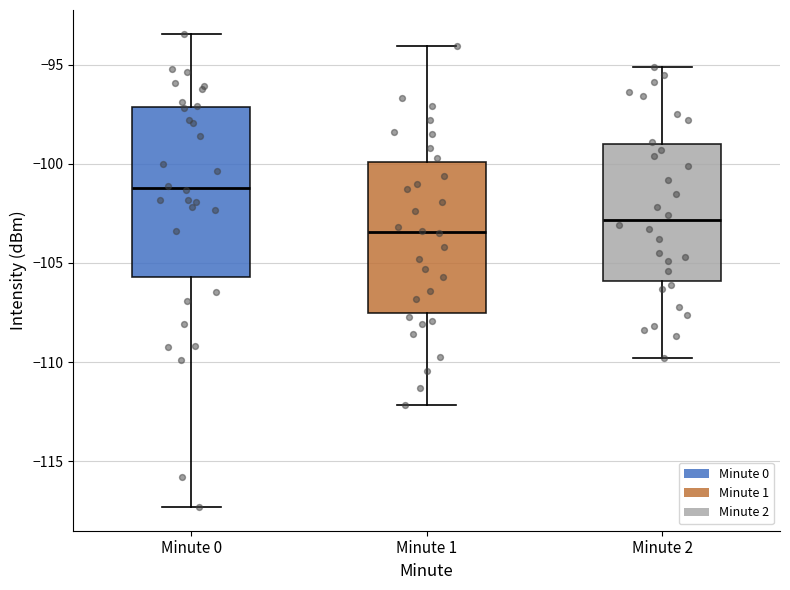

Which box is the tallest, from its lower edge to its upper edge?

Minute 0